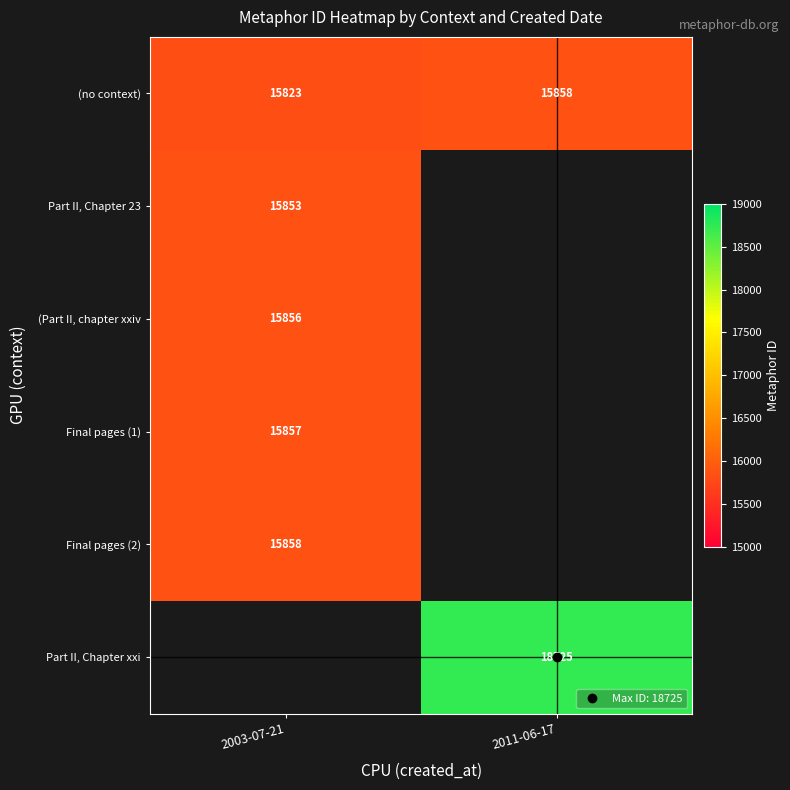

What is the approximate value of (Part II, chapter xxiv at 2003-07-21?

15856.0